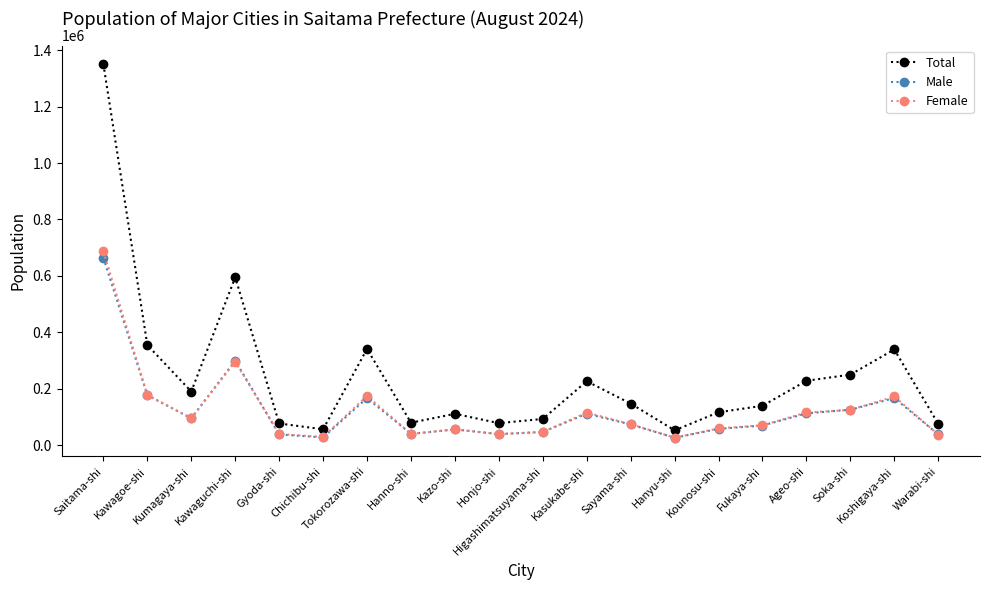

Does the chart display data point markers on the line(s)?

Yes